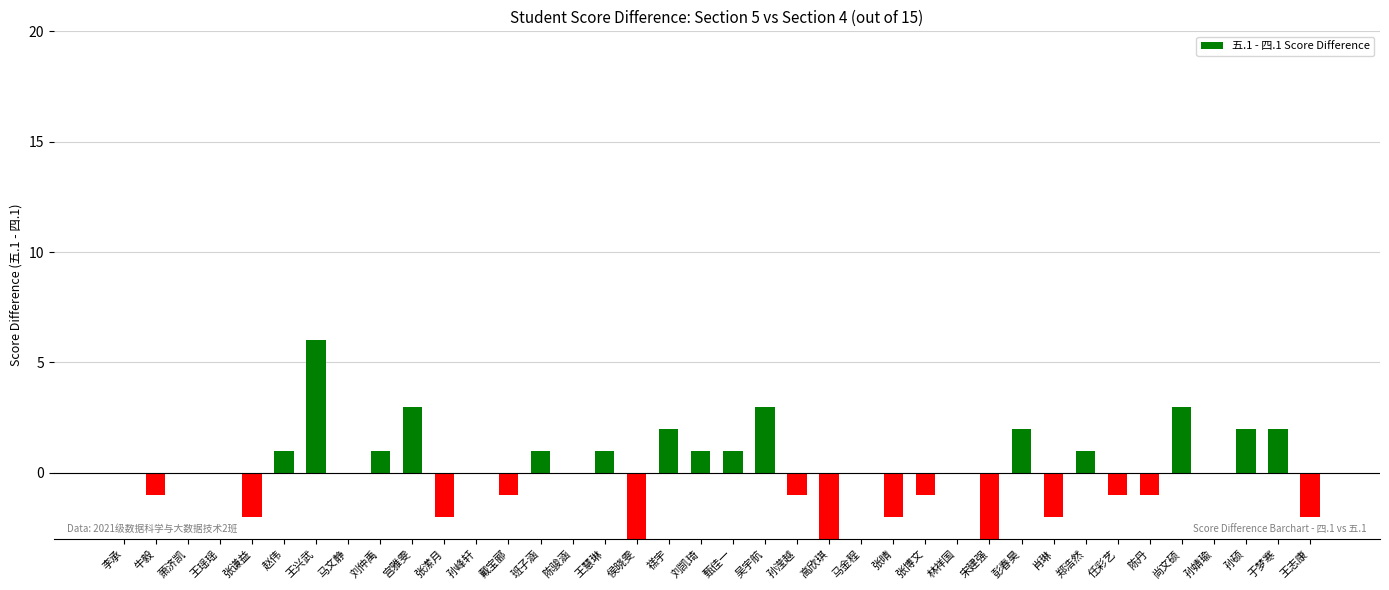

At which label does the data first exceed 0?

赵伟